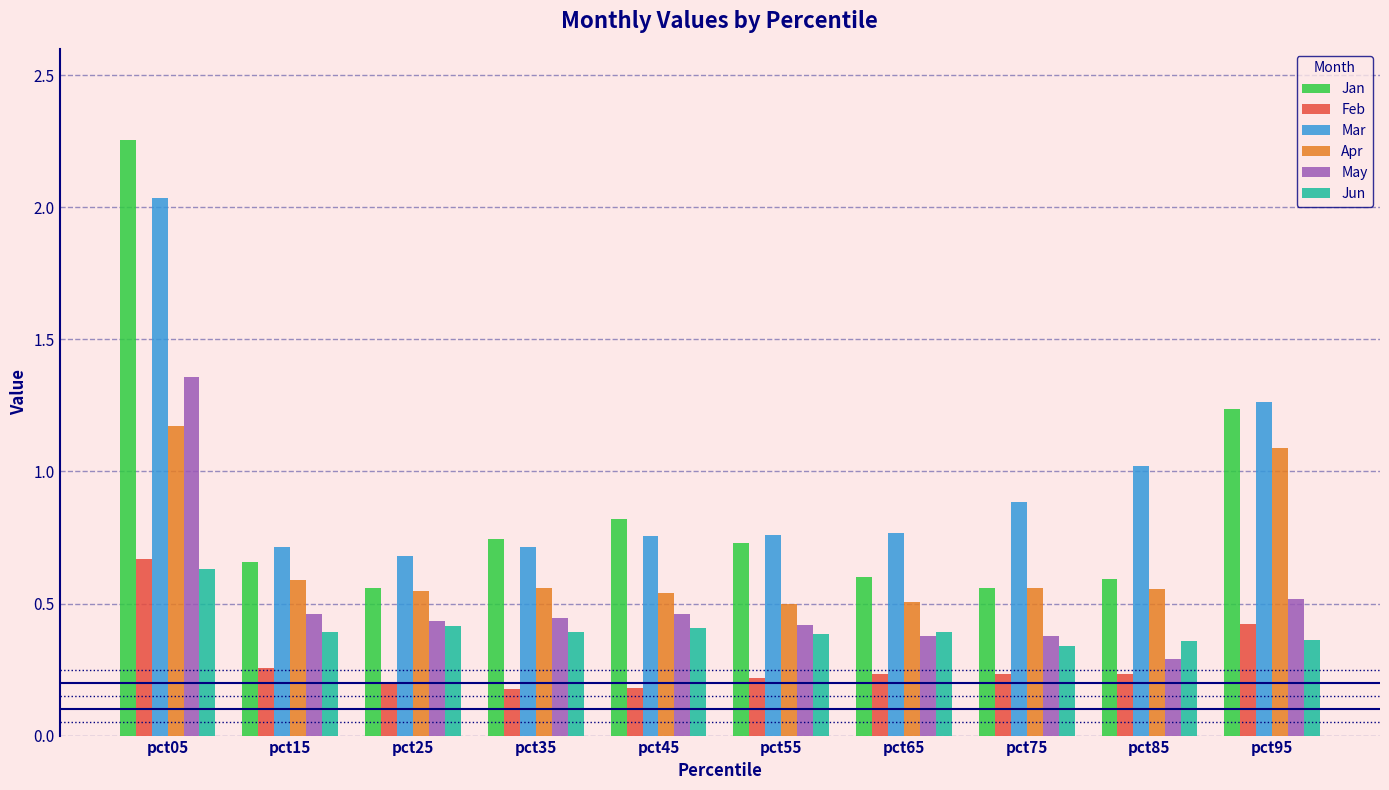

What is the difference between the maximum and minimum values in the May series?

1.1